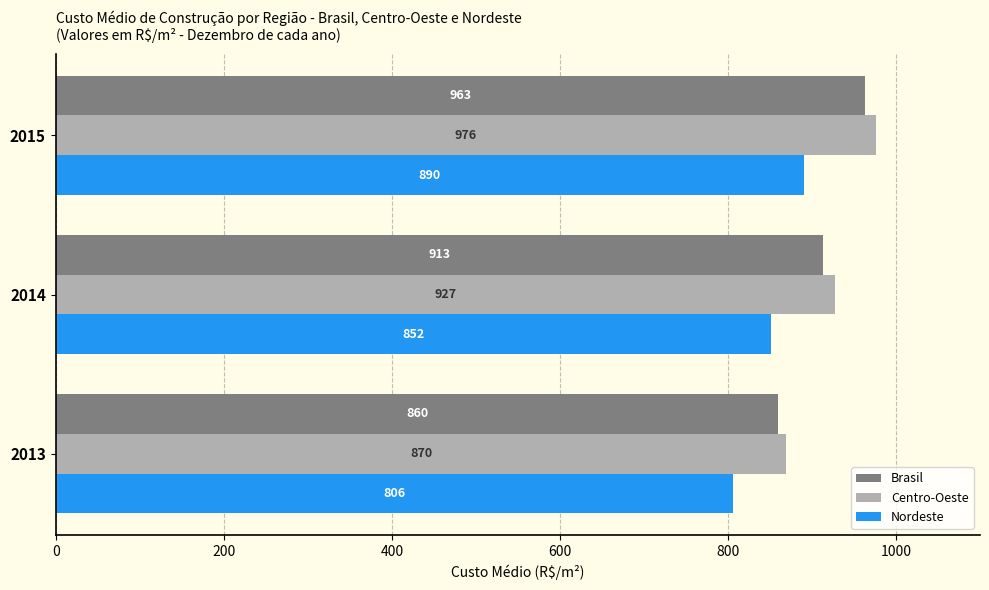

At how many categories does at least one series exceed 943?

1